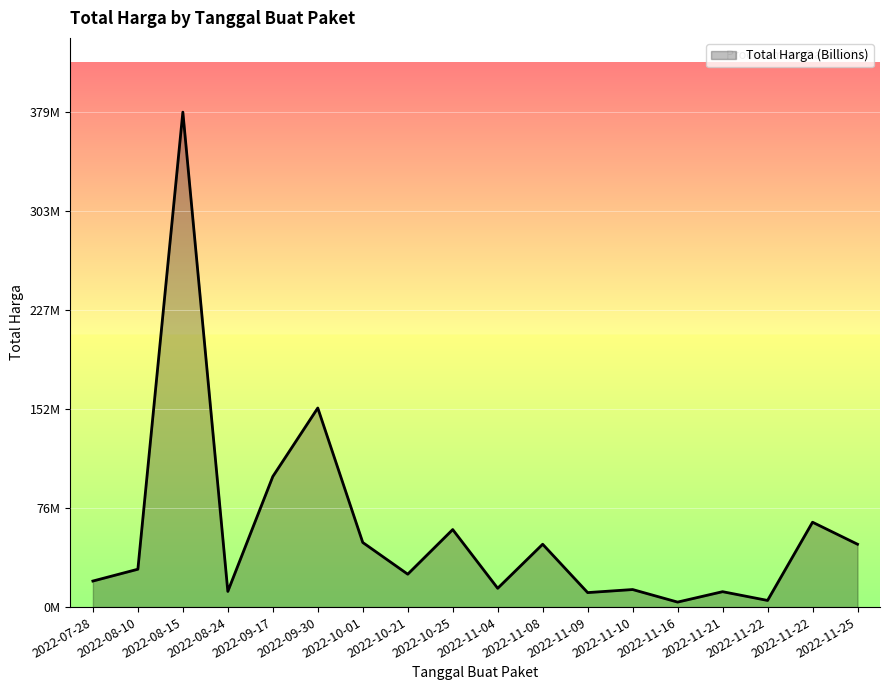

What is the change in value from 2022-10-01 to 2022-11-22?

-44385000